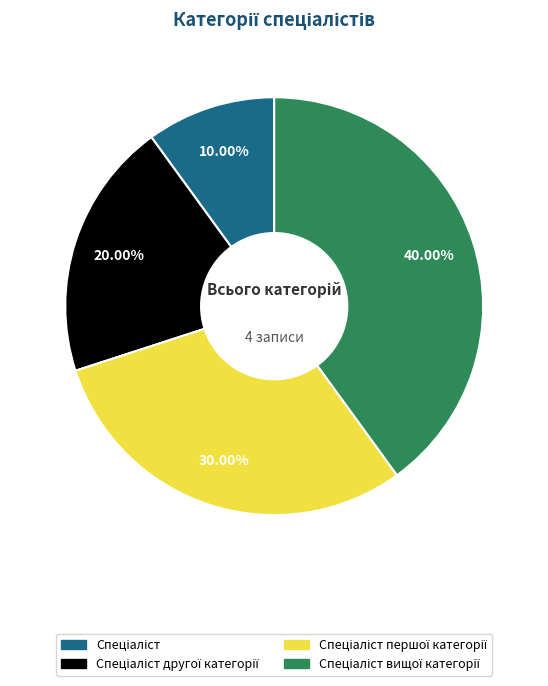

Does any single category account for the majority?

No